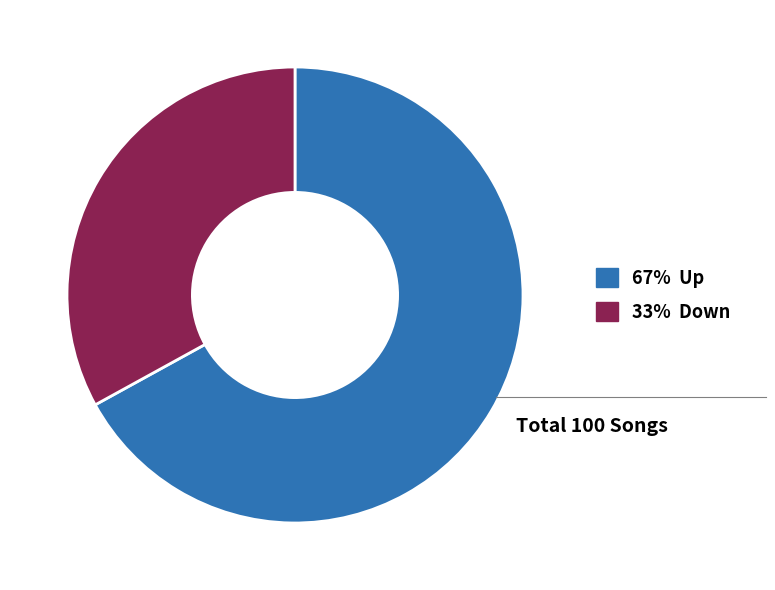

Is there any slice that represents more than half of the pie?

Yes